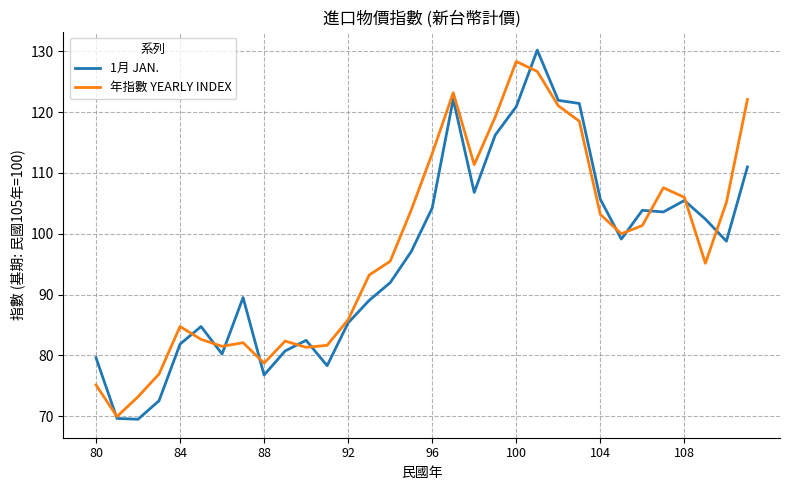

Which series has the widest spread of values?

1月 JAN.